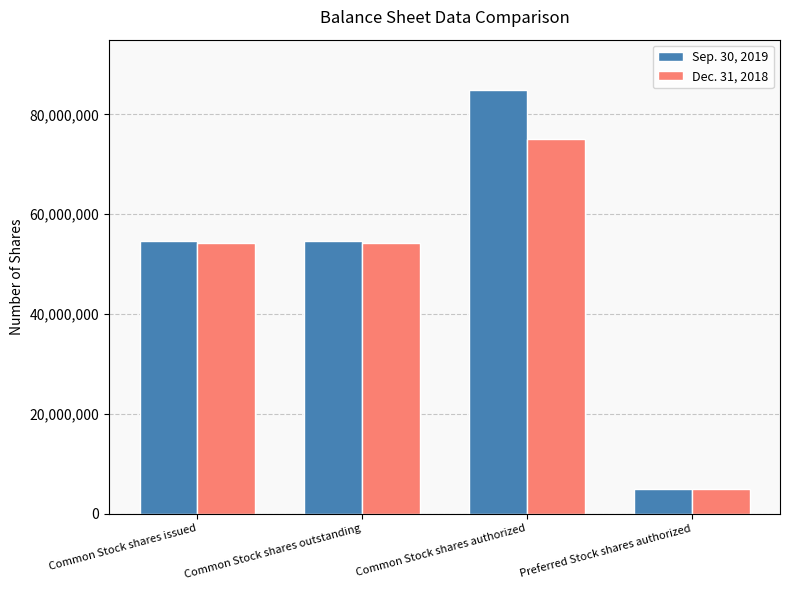

What is the total value across all series at Common Stock shares outstanding?

108873063